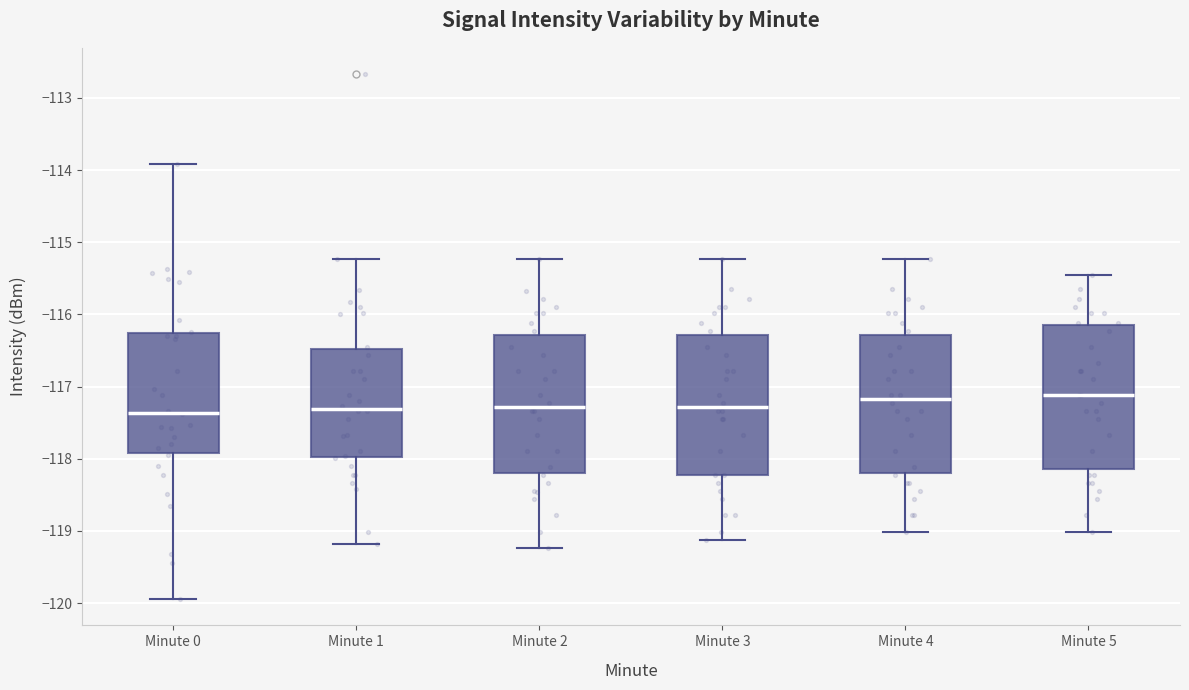

Reading left to right, read every box against the y-axis: the position of its median line, the range the box covers, and the ends of its whiskers. The values are not printed on the chart, so give them approximately, as read against the axis.

Minute 0: median -117.4, box -117.9 to -116.3, whiskers -119.9 to -113.9
Minute 1: median -117.3, box -118.0 to -116.5, whiskers -119.2 to -115.2
Minute 2: median -117.3, box -118.2 to -116.3, whiskers -119.2 to -115.2
Minute 3: median -117.3, box -118.2 to -116.3, whiskers -119.1 to -115.2
Minute 4: median -117.2, box -118.2 to -116.3, whiskers -119.0 to -115.2
Minute 5: median -117.1, box -118.1 to -116.1, whiskers -119.0 to -115.4